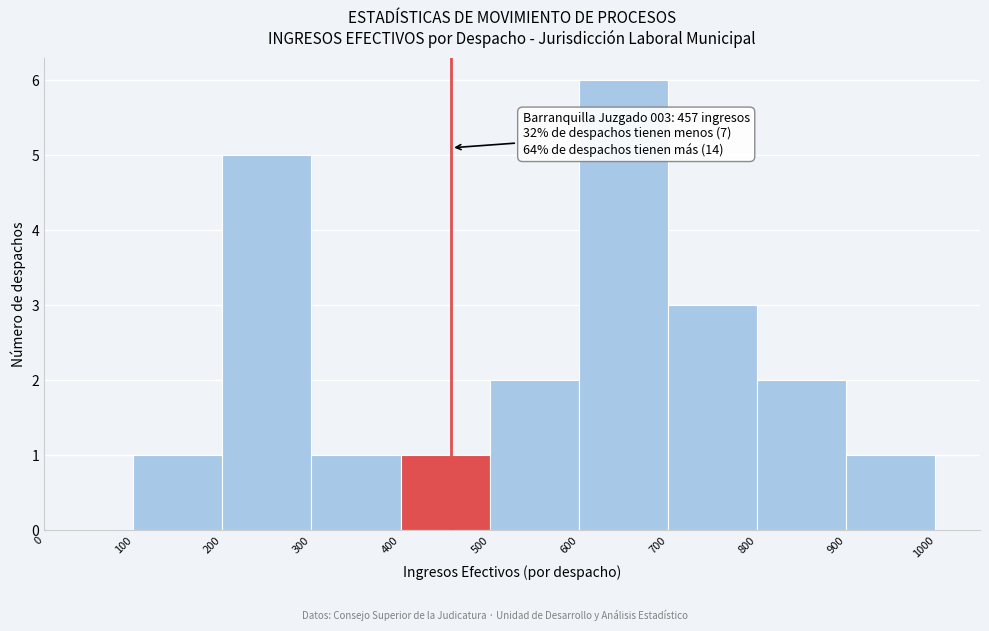

Over which range of the x-axis is the bar tallest?

600 to 700